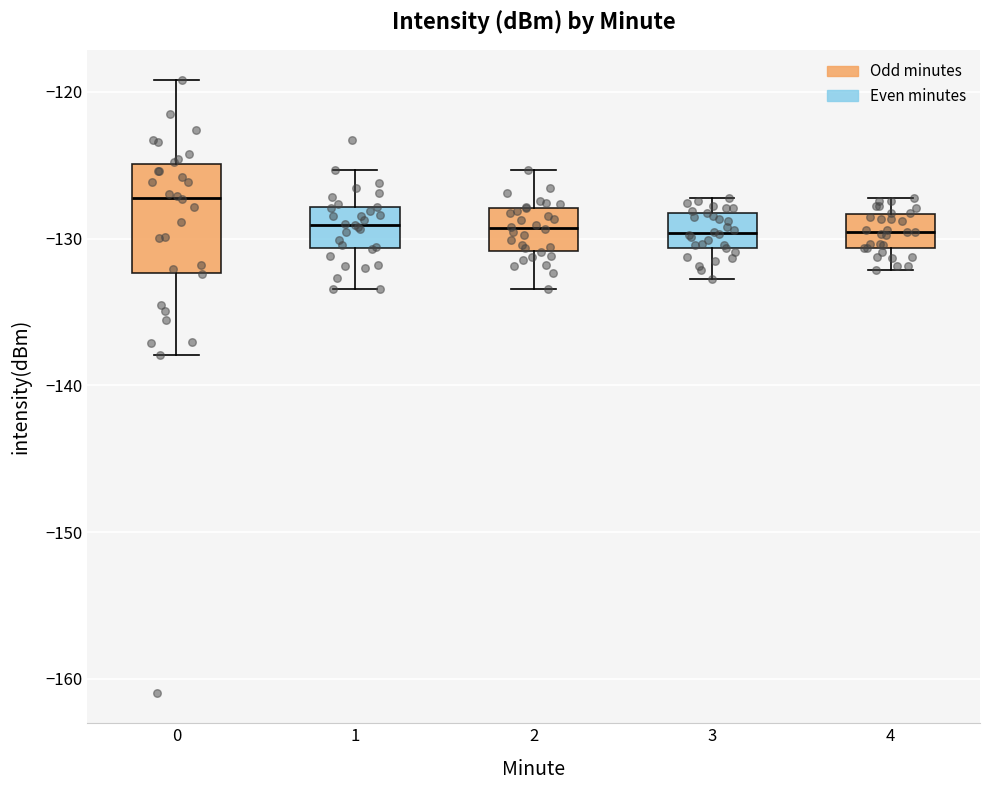

Which box has the highest median line?

0